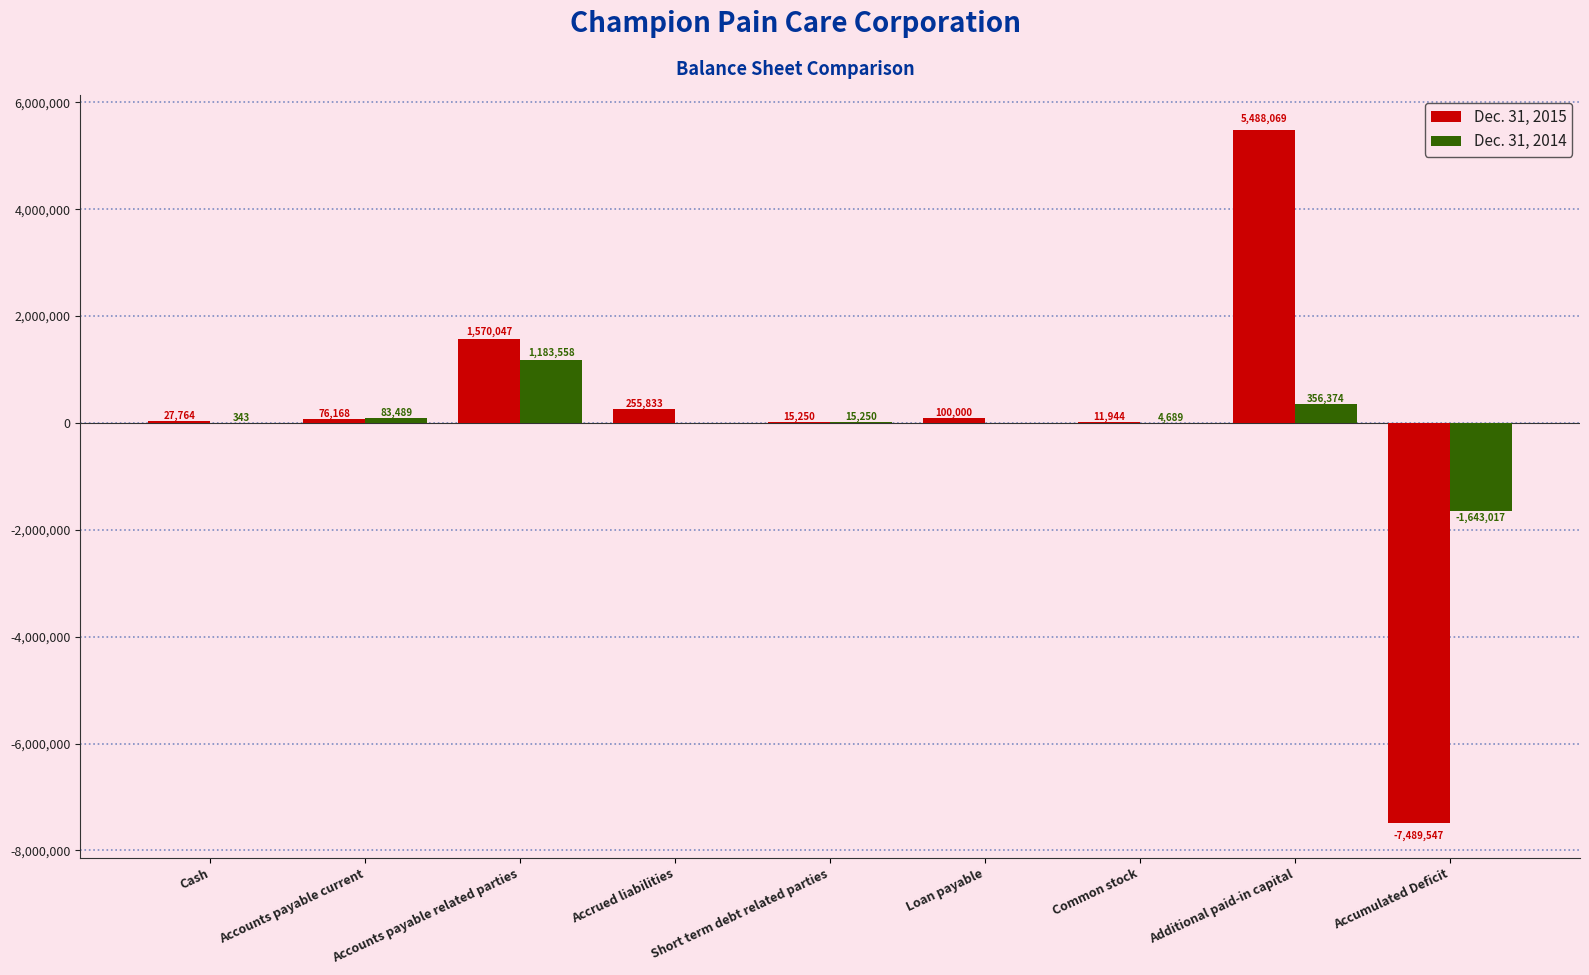

The Dec. 31, 2014 series shows 583304 at Accounts payable related parties. True or false?

False